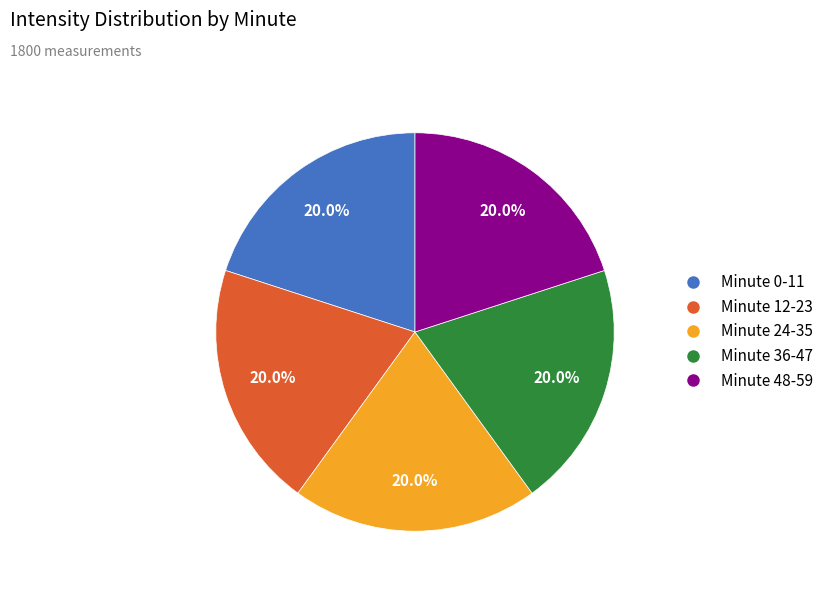

Does any single category account for the majority?

No